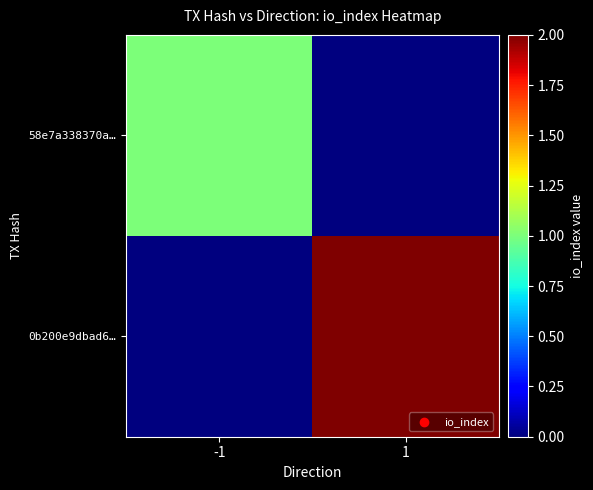

At 1, list the series in order from largest to smallest.

0b200e9dbad6…, 58e7a338370a…